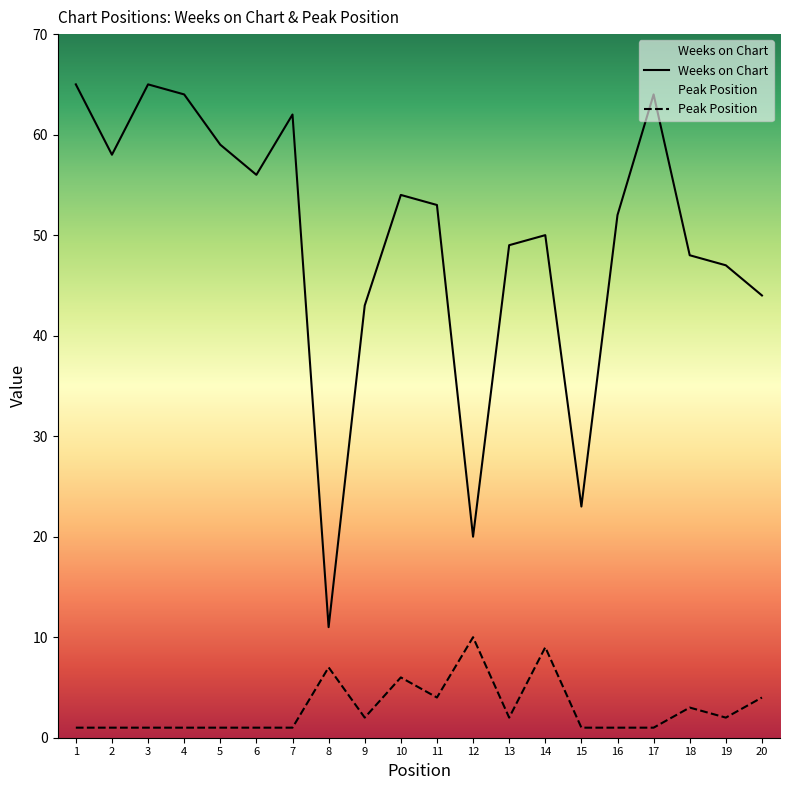

Is the value of Peak Position at 13 greater than the value of Weeks on Chart at 8?

No